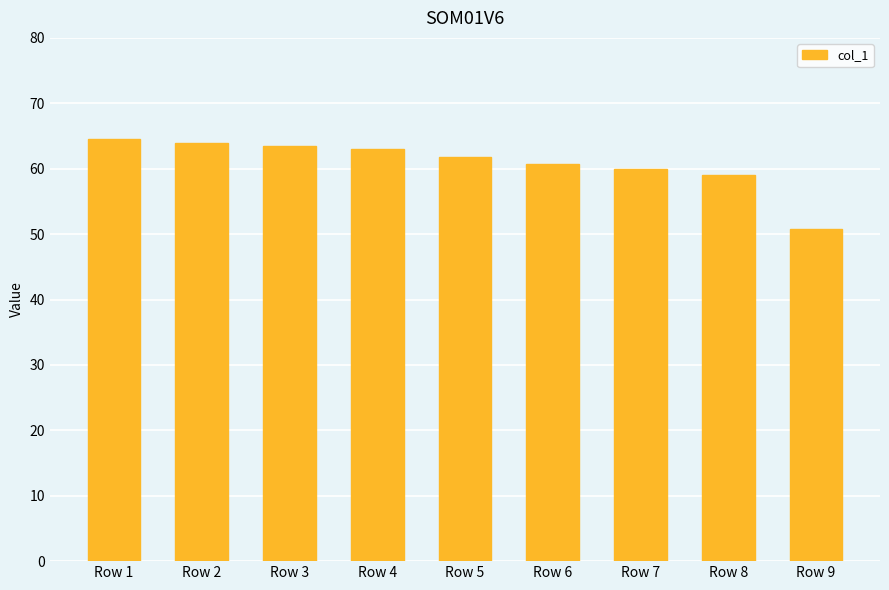

What is the difference between the values at Row 2 and Row 8?

5.0